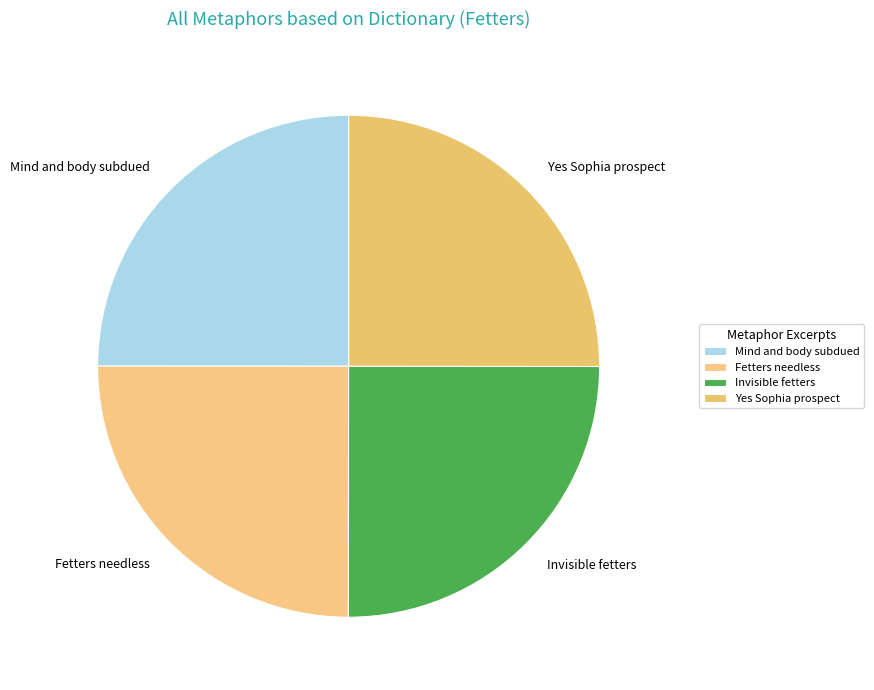

How many segments does this pie chart have?

4